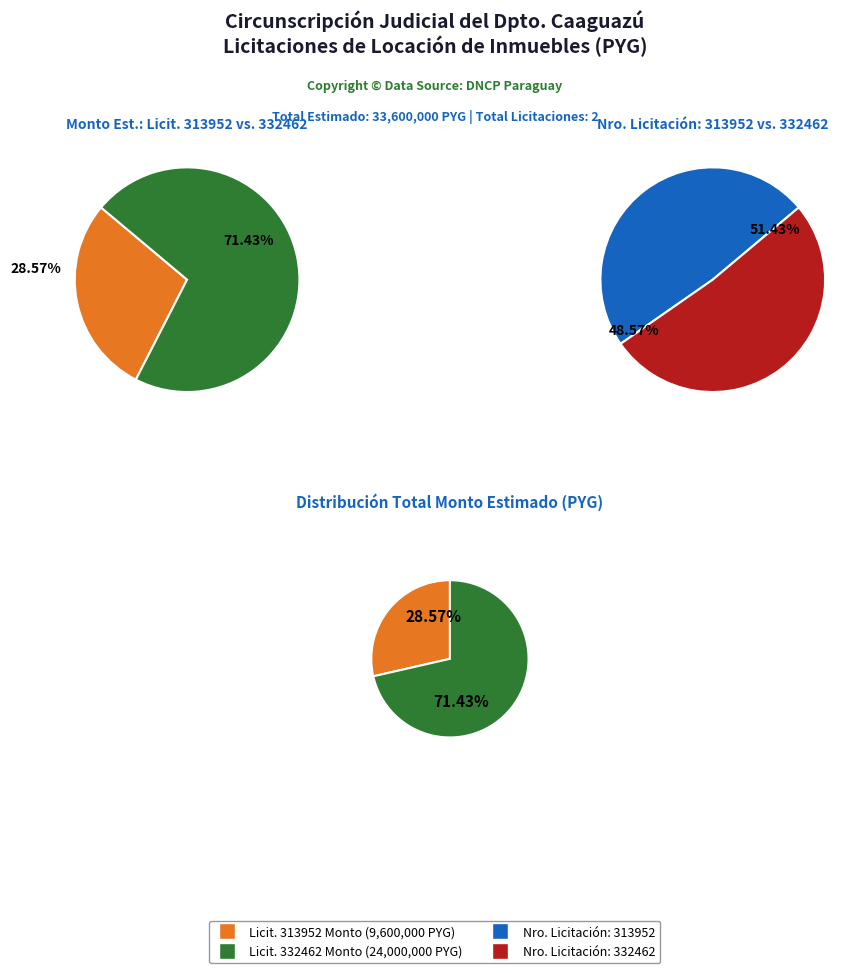

To the nearest percent, what percentage of the pie is 332462-ALQUILER DE LOCAL PARA FUNCIONAMIENTO?

71%